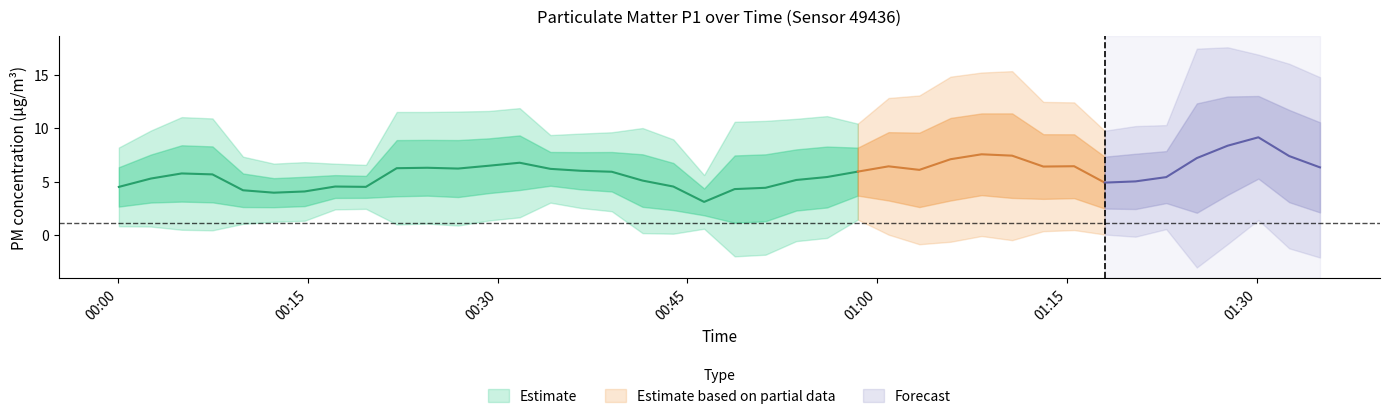

True or false: P1 and P2 intersect in this chart.

False